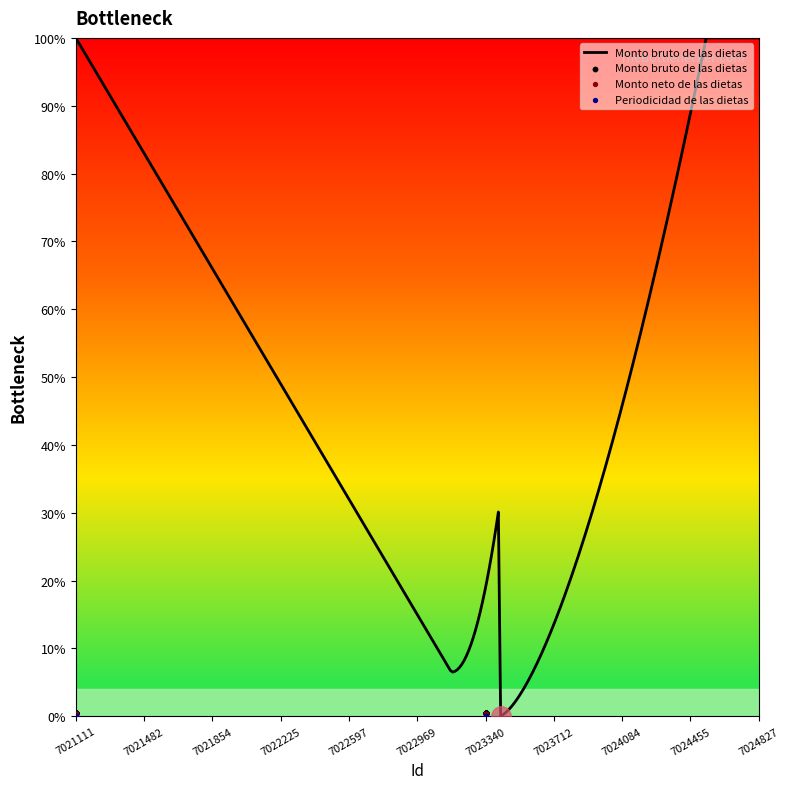

Which series has the widest spread of Y values?

Monto bruto de las dietas